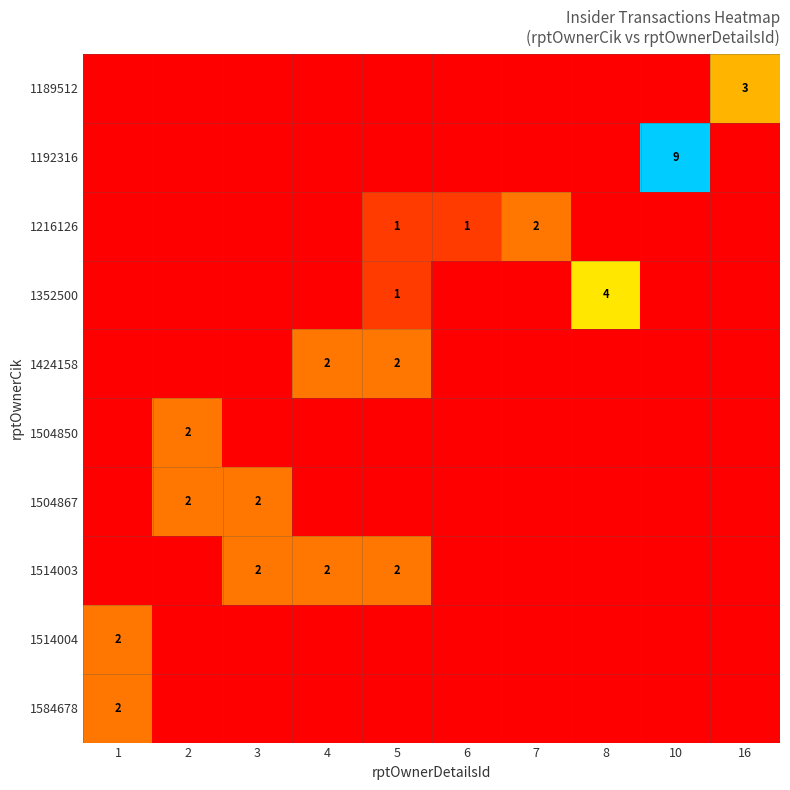

What is the approximate value of 1514003 at 3?

2